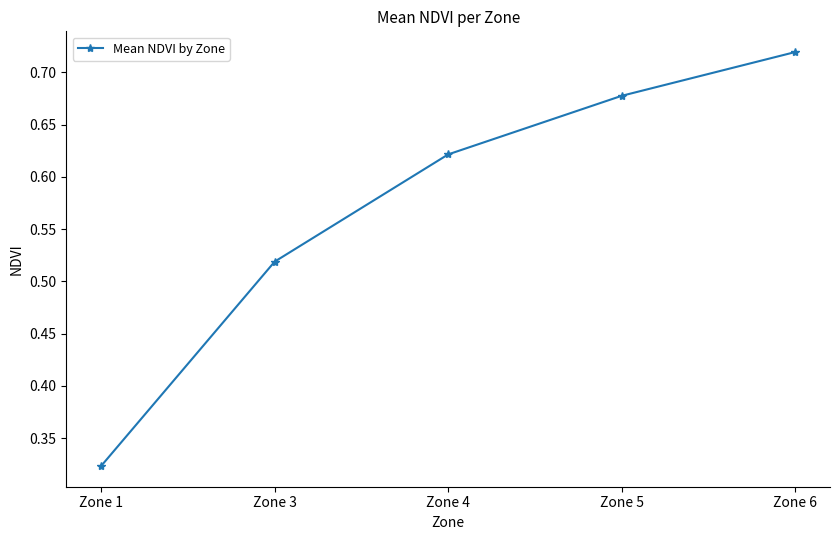

How many values are between 0 and 1?

5